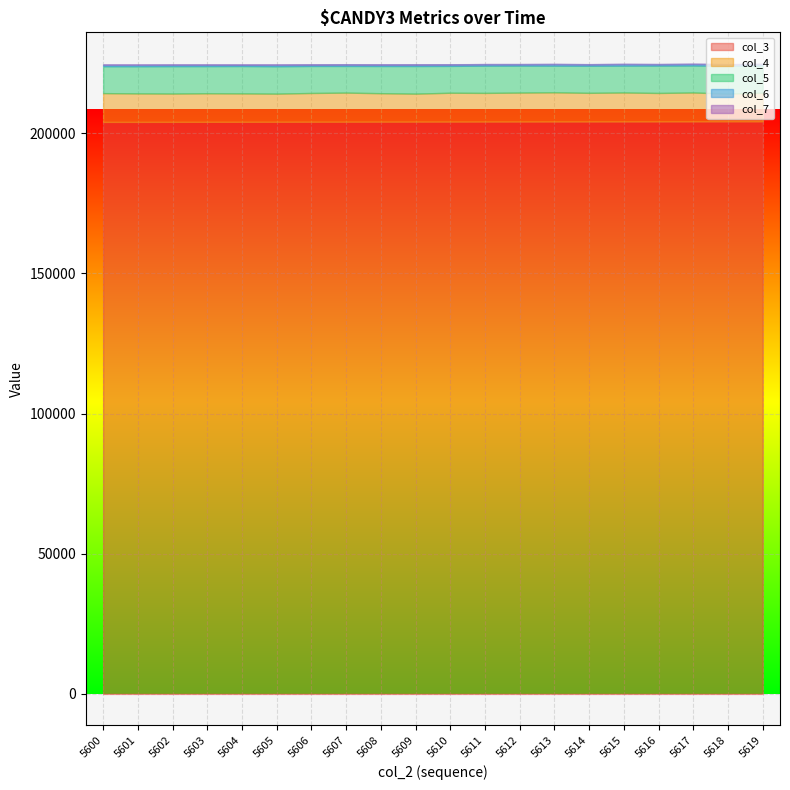

What is the difference between the col_6 values at 5614 and 5616?

23